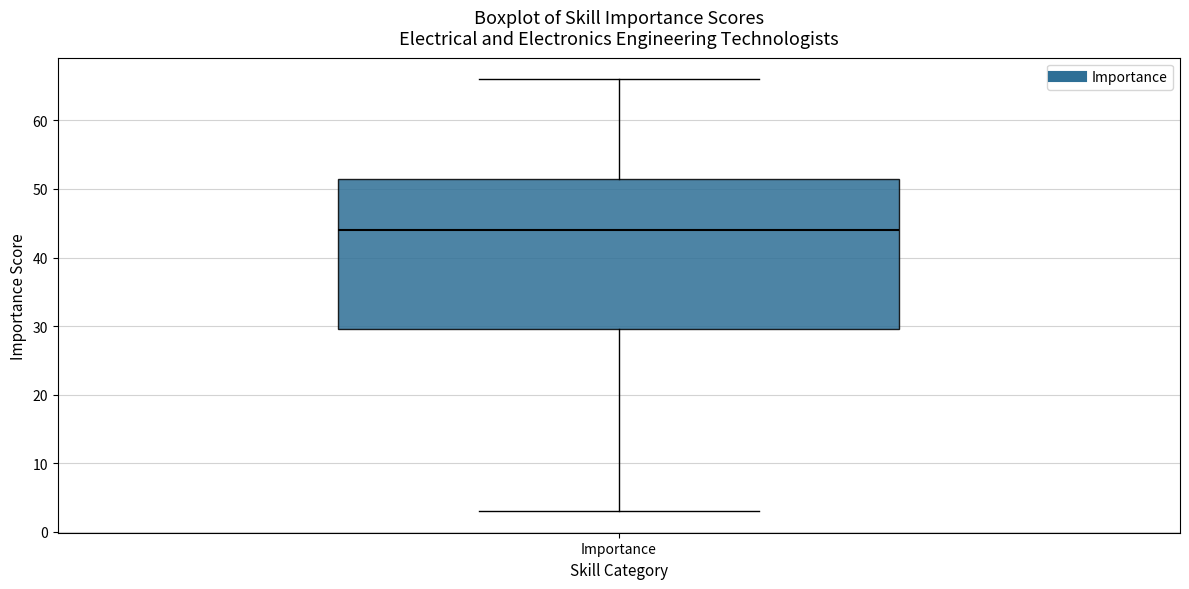

Read this box plot against the y-axis: the position of the median line, the range covered by the box, and the ends of both whiskers. The values are not printed on the chart, so give them approximately, as read against the axis.

median 44, box 30 to 52, whiskers 3 to 66